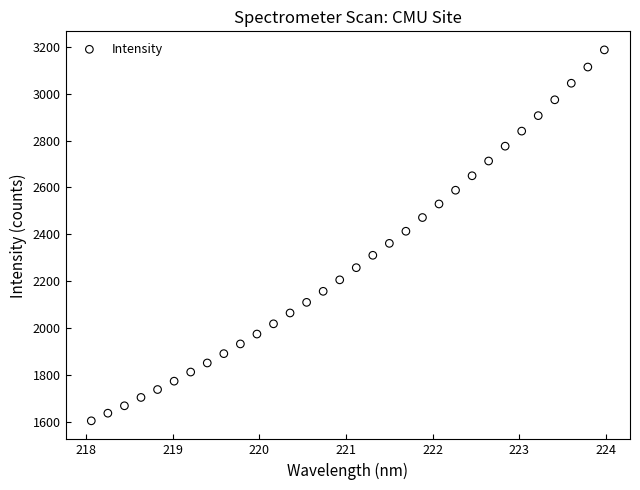

What is the range of X values (max minus min)?

5.9